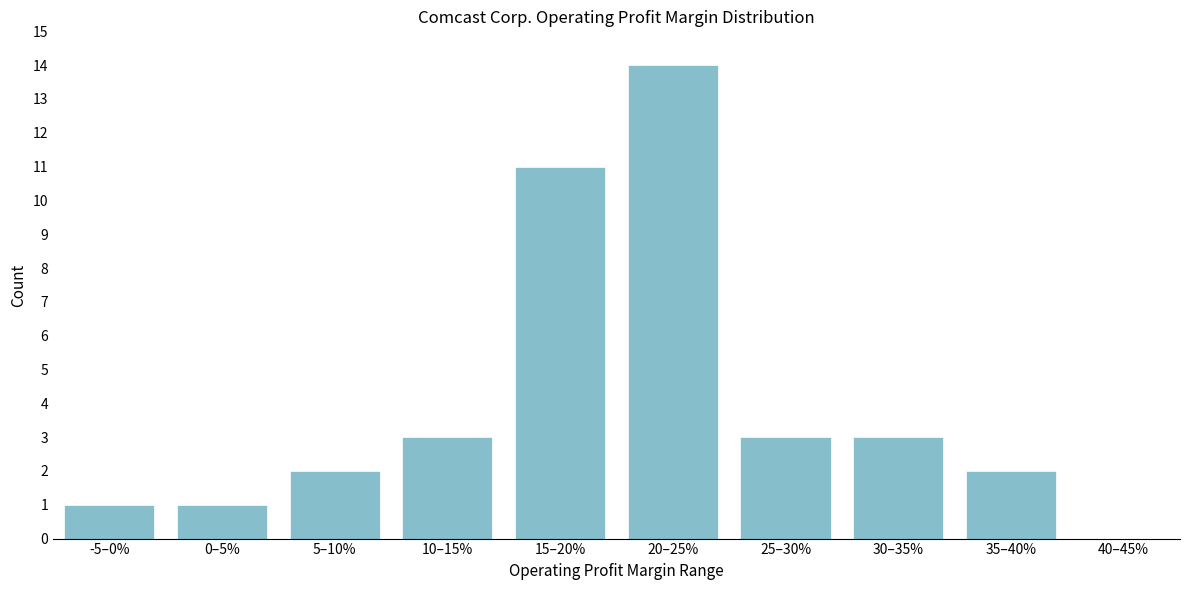

Reading right to left, what are all the values shown in this chart?

40–45%=0	35–40%=2	30–35%=3	25–30%=3	20–25%=14	15–20%=11	10–15%=3	5–10%=2	0–5%=1	-5–0%=1